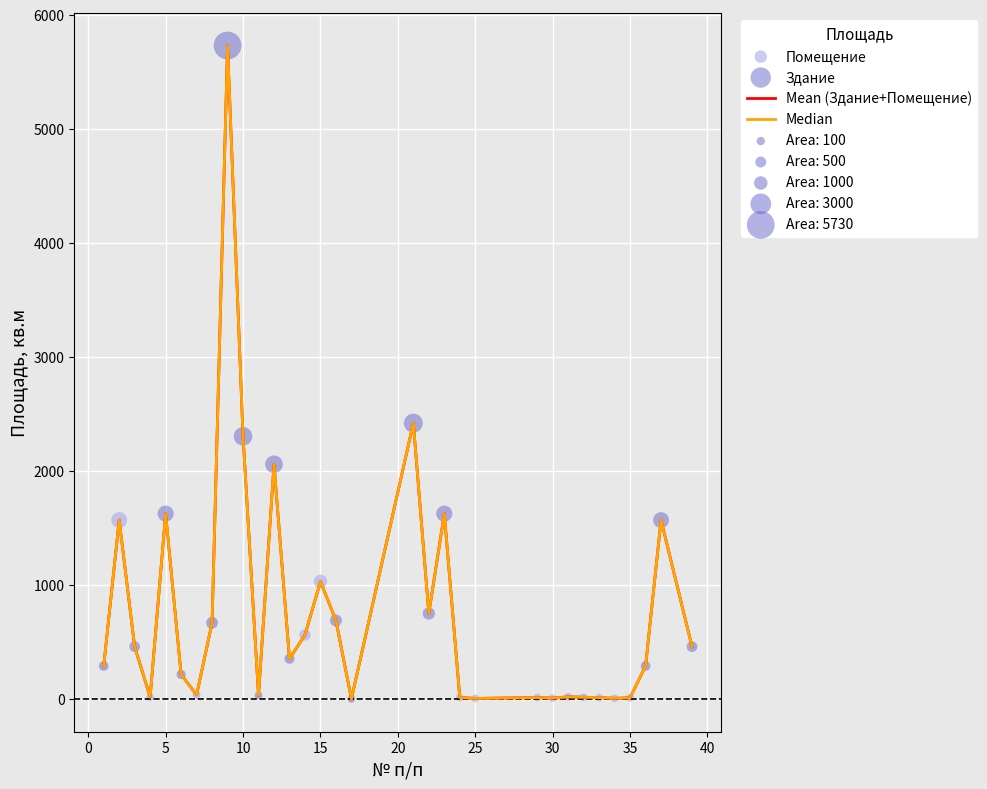

Does the chart have visible grid lines?

Yes